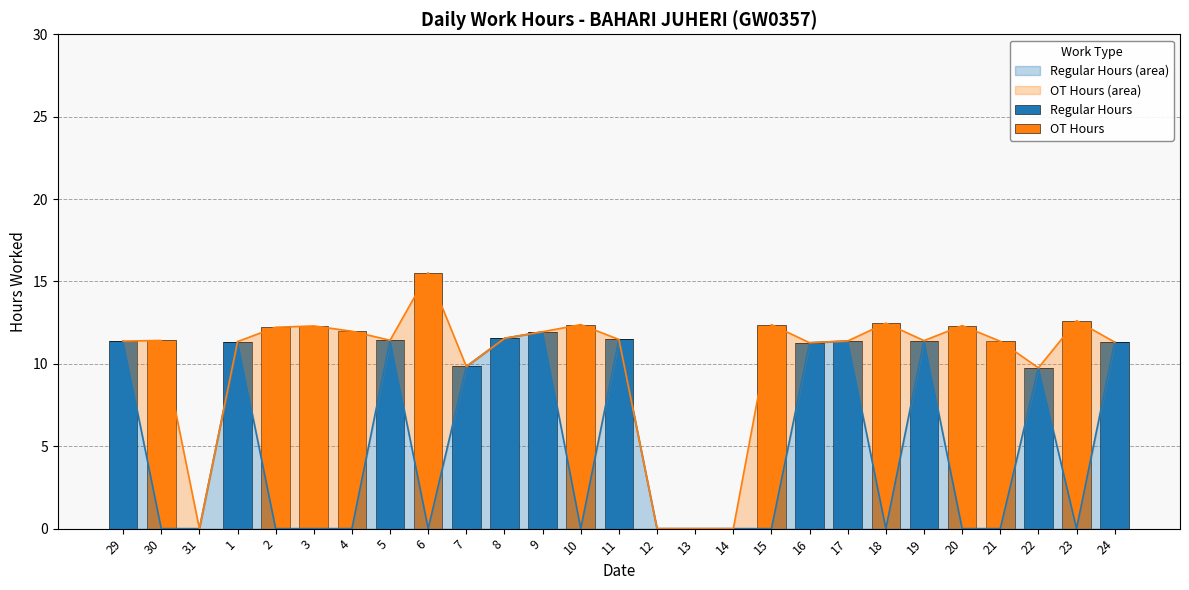

Reading right to left, extract all data points from this chart.

Regular Hours: 24=11.3	23=0.0	22=9.8	21=0.0	20=0.0	19=11.4	18=0.0	17=11.4	16=11.3	15=0.0	14=0.0	13=0.0	12=0.0	11=11.5	10=0.0	9=11.9	8=11.6	7=9.8	6=0.0	5=11.4	4=0.0	3=0.0	2=0.0	1=11.3	31=0.0	30=0.0	29=11.4
OT Hours: 24=0.0	23=12.6	22=0.0	21=11.4	20=12.3	19=0.0	18=12.5	17=0.0	16=0.0	15=12.4	14=0.0	13=0.0	12=0.0	11=0.0	10=12.4	9=0.0	8=0.0	7=0.0	6=15.5	5=0.0	4=12.0	3=12.3	2=12.2	1=0.0	31=0.0	30=11.4	29=0.0